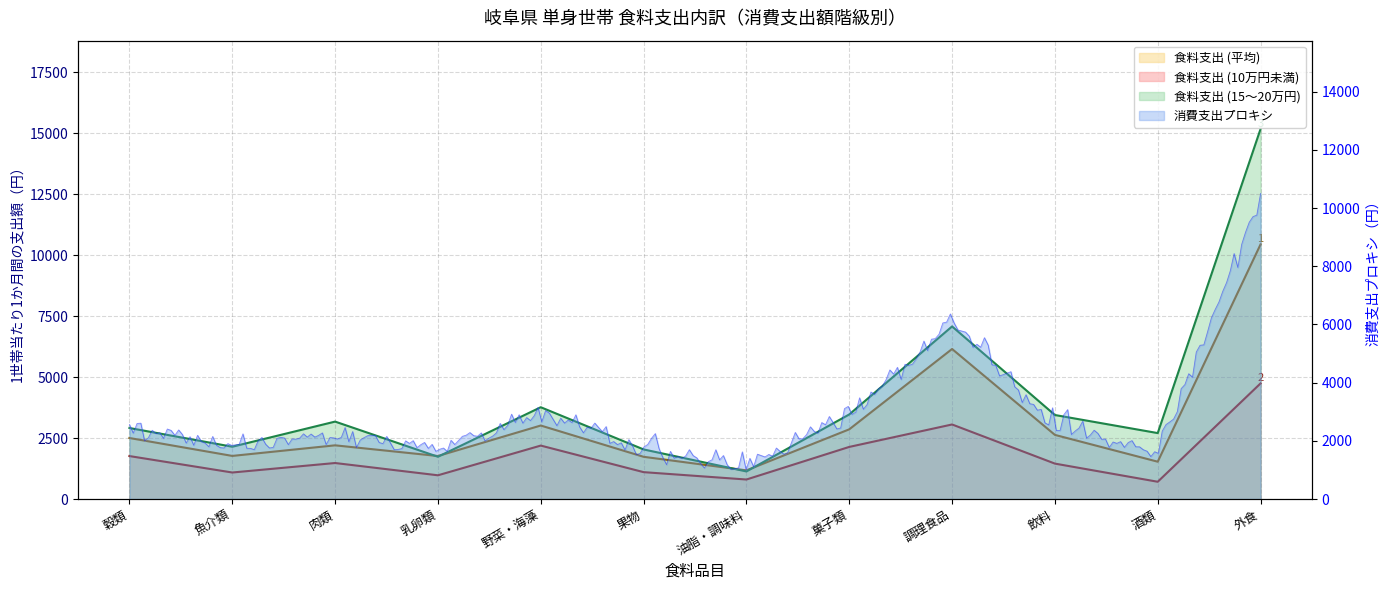

Does the chart have visible grid lines?

Yes